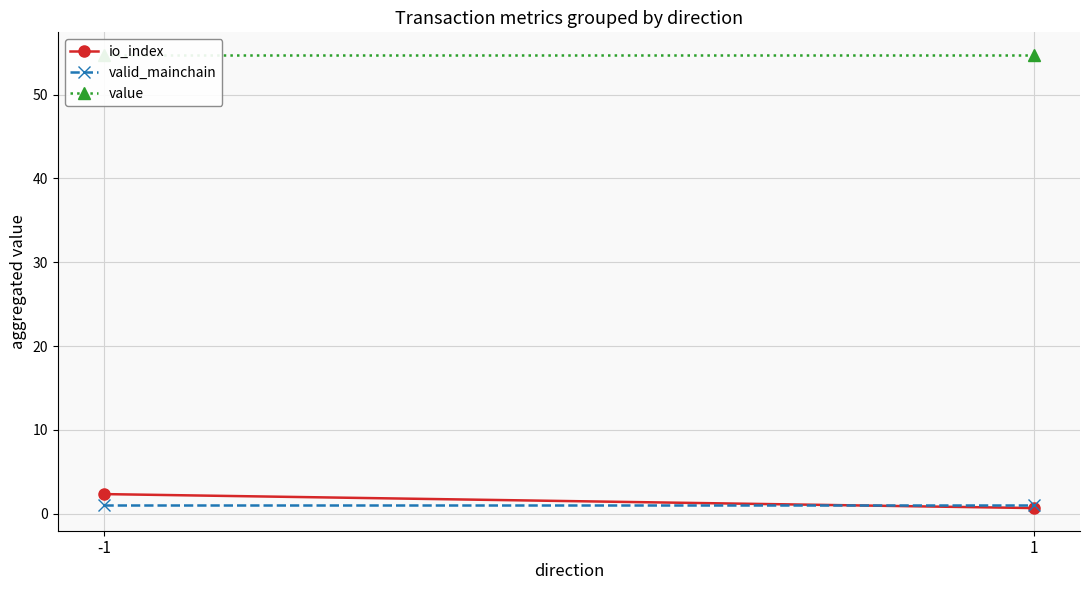

Reading left to right, extract all data points from this chart.

io_index: 2.3	0.7
valid_mainchain: 1.0	1.0
value: 54.7	54.7